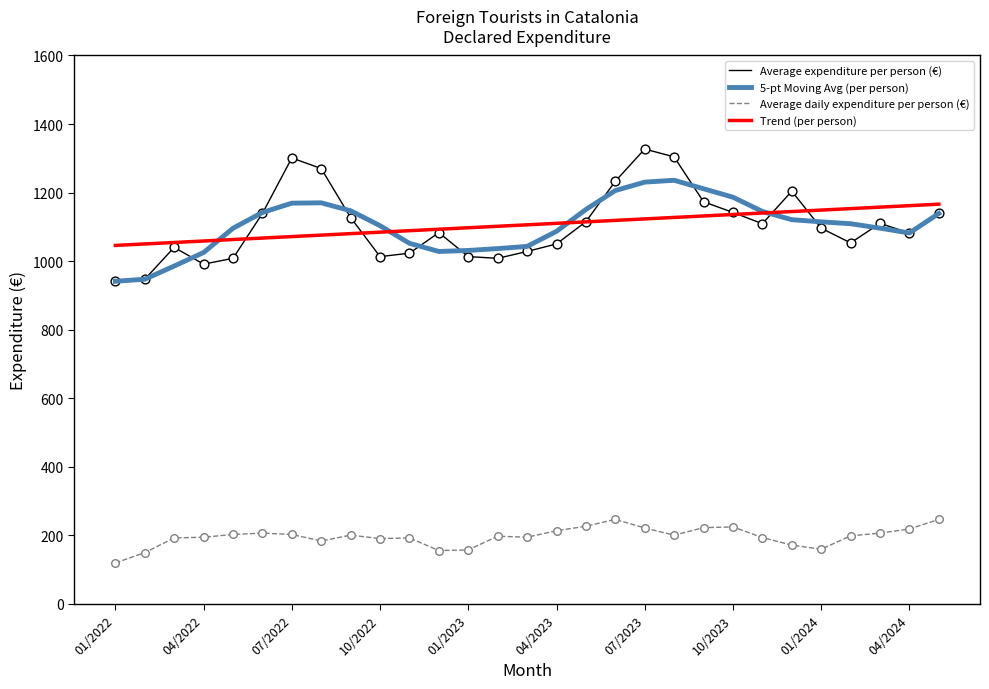

Which series has the widest spread of values?

Average expenditure per person (€)